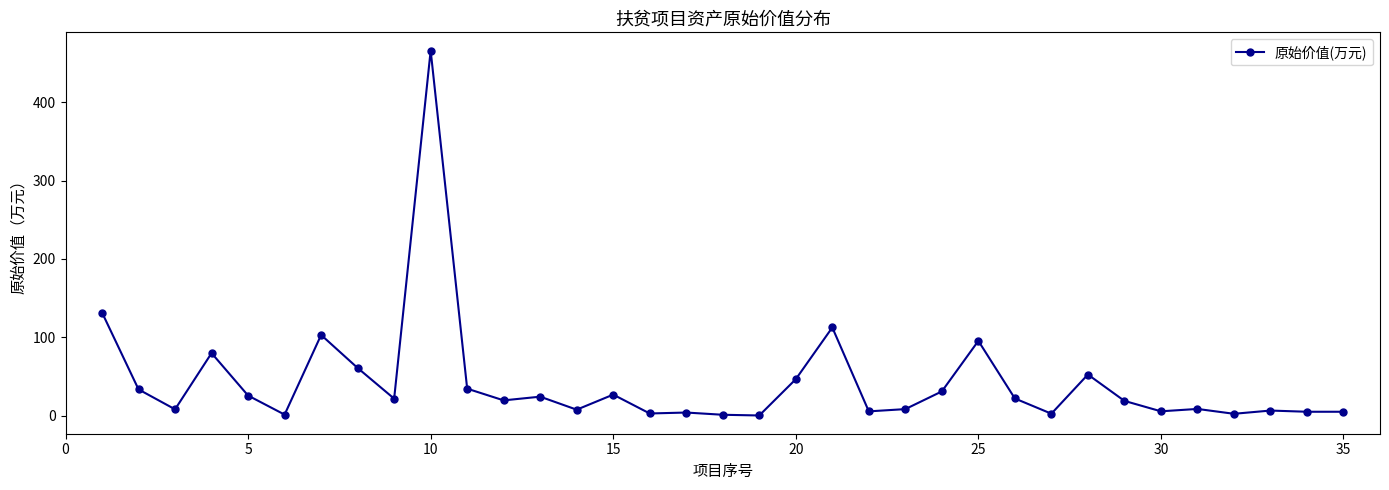

True or false: the data has more than 1 interior local peaks.

True